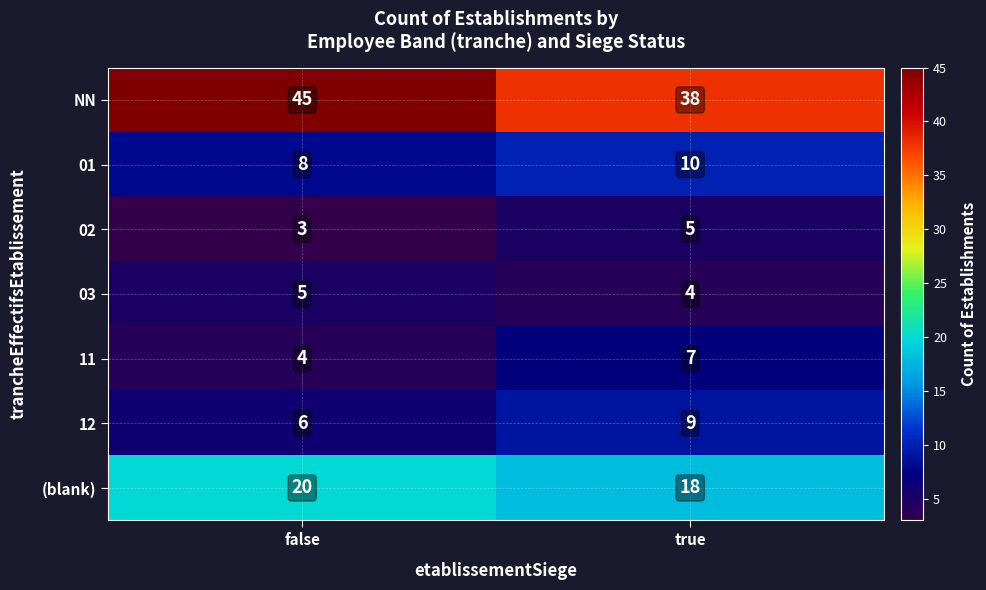

Between false and true, which series saw the biggest shift?

NN